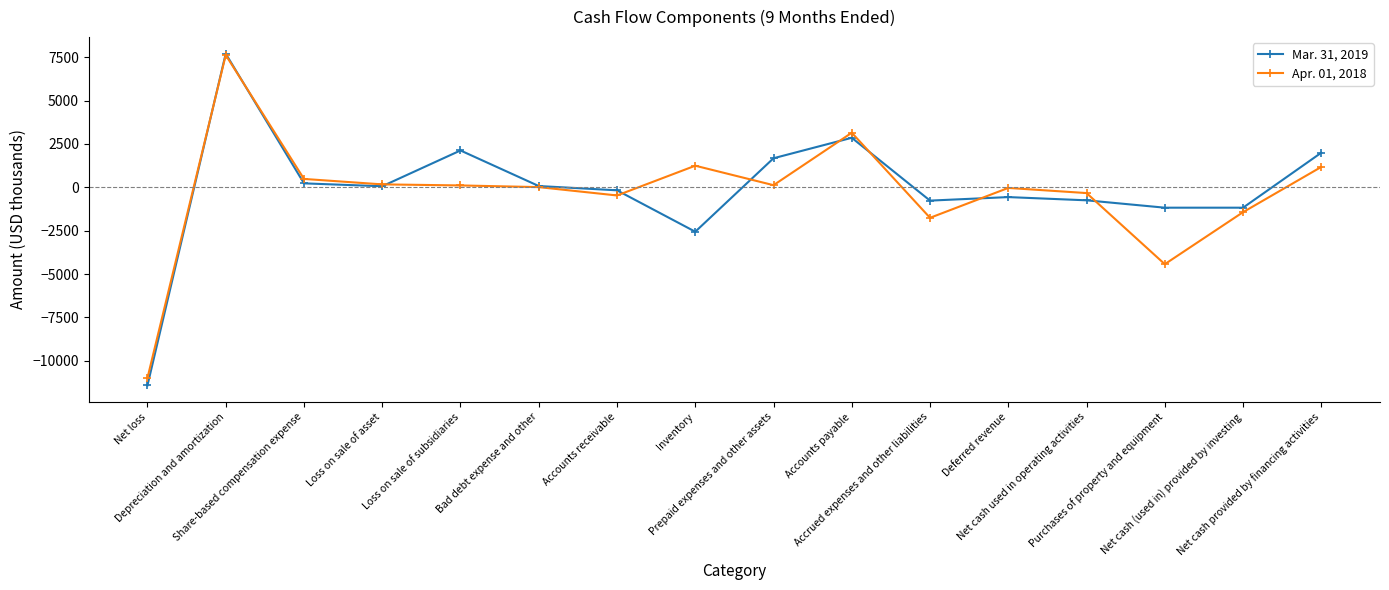

What is the maximum value for Apr. 01, 2018?

7630